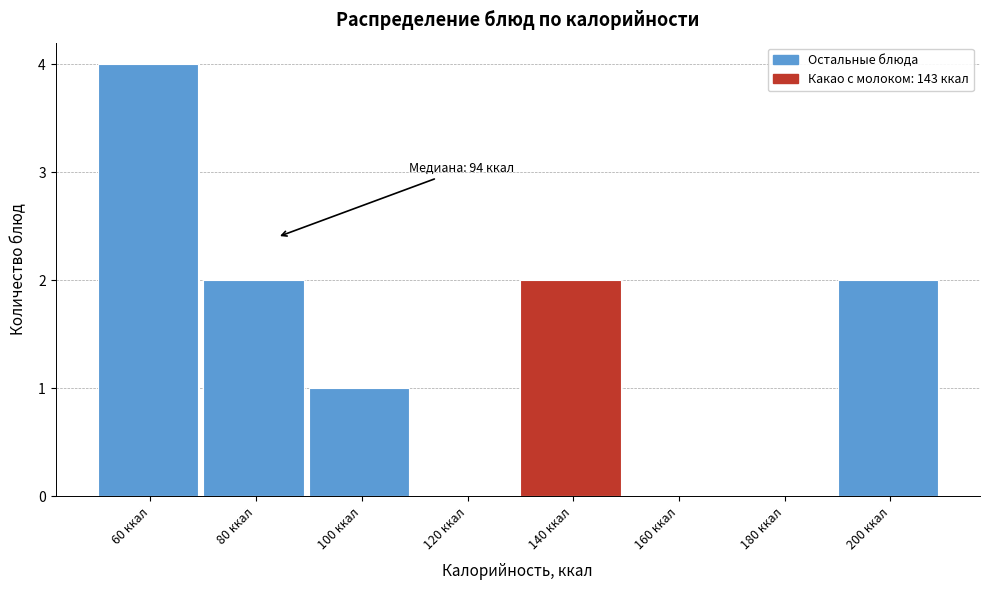

Reading left to right, transcribe all the data shown in this chart.

60 ккал=4	80 ккал=2	100 ккал=1	120 ккал=0	140 ккал=2	160 ккал=0	180 ккал=0	200 ккал=2